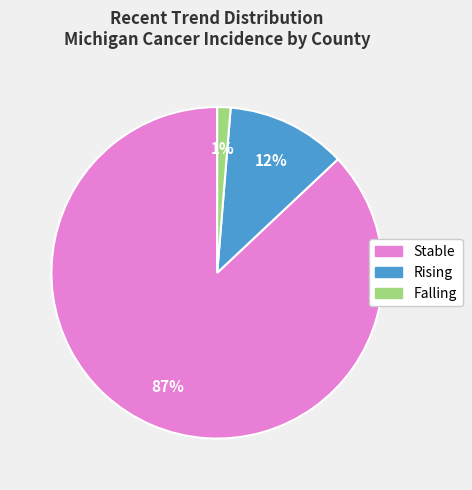

Does any single category account for the majority?

Yes